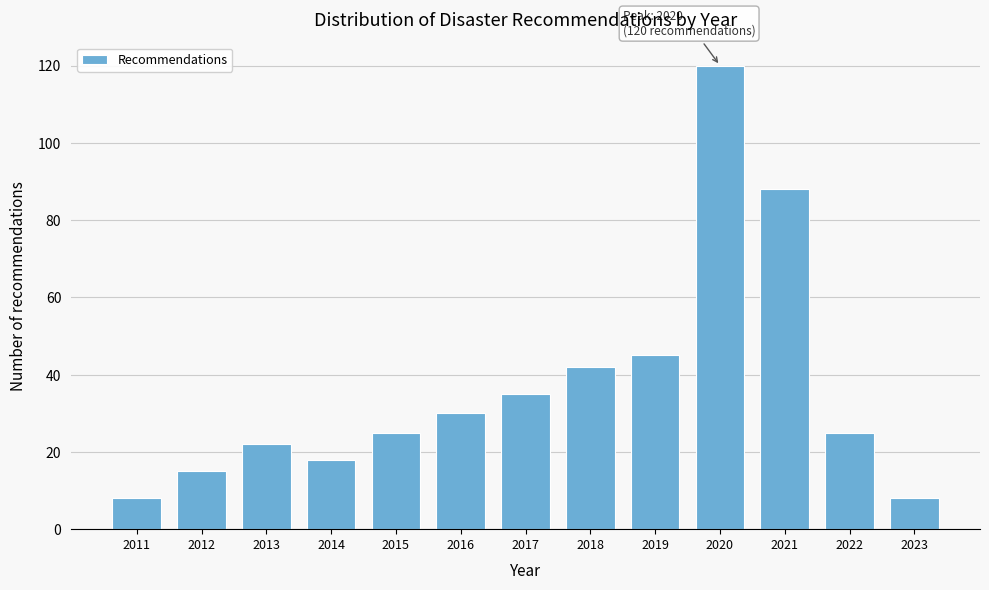

Reading right to left, extract all data points from this chart.

8	25	88	120	45	42	35	30	25	18	22	15	8